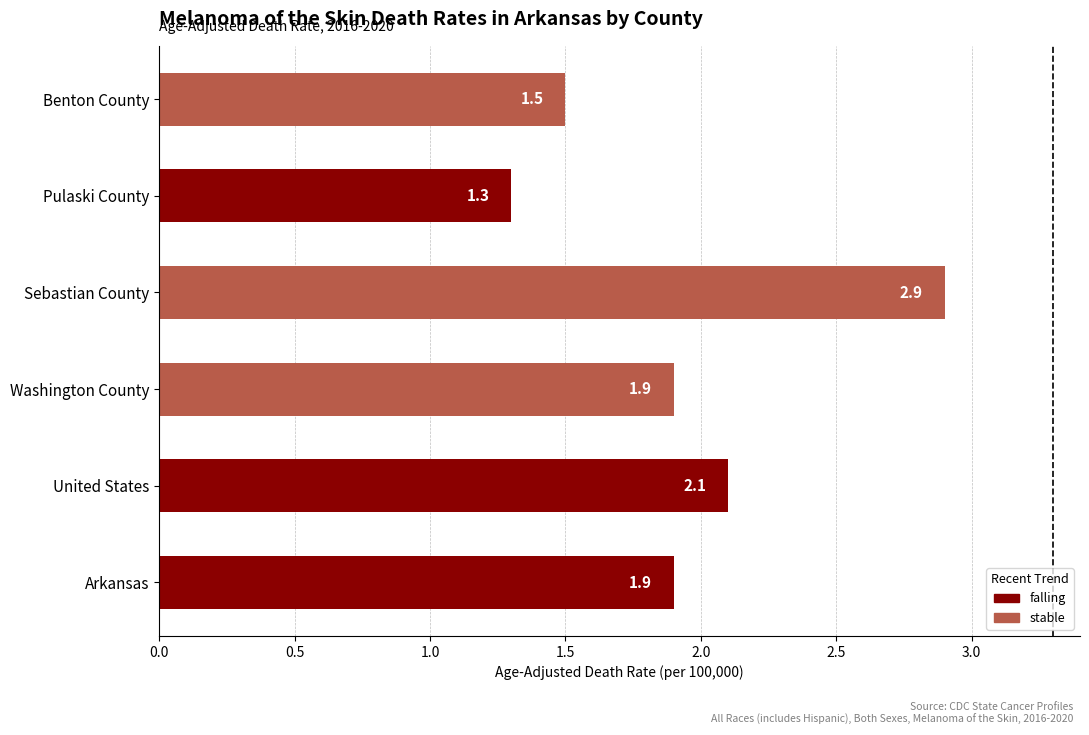

The value at Washington County is 1.9. True or false?

True